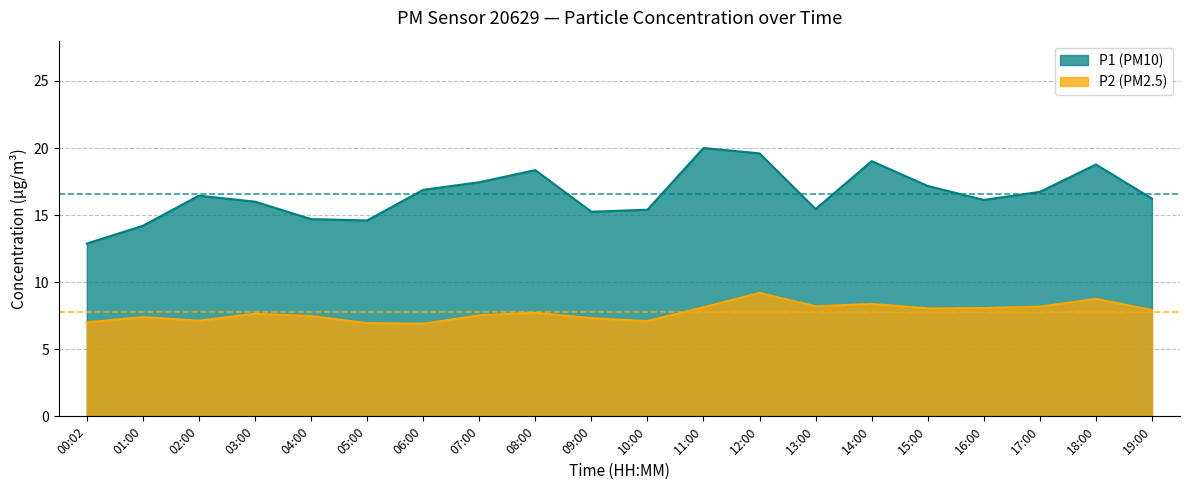

What is the smallest value displayed?

6.9